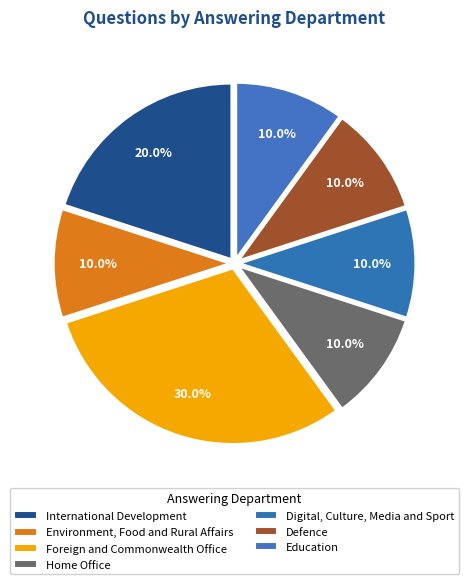

To the nearest percent, what is the difference between the largest and smallest slice percentages?

20%